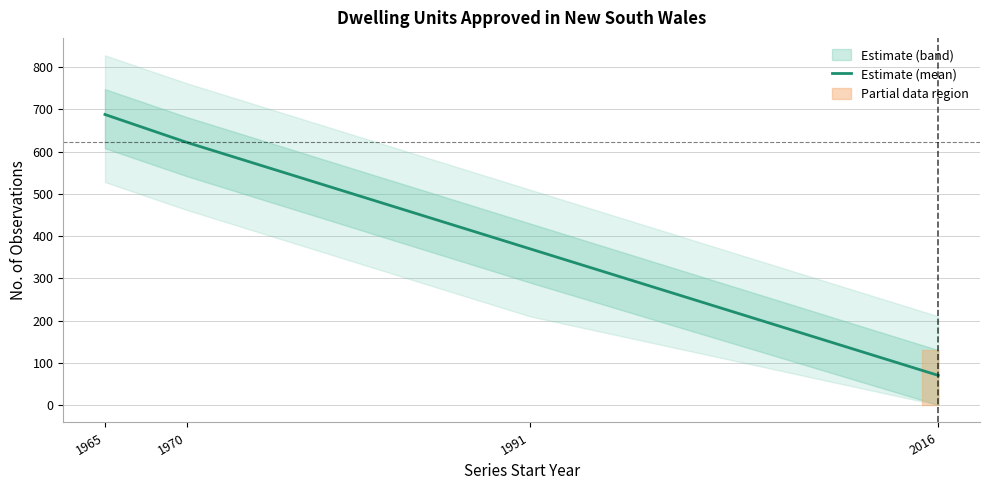

List the labels in order of value, smallest first.

2016, 1991, 1970, 1965